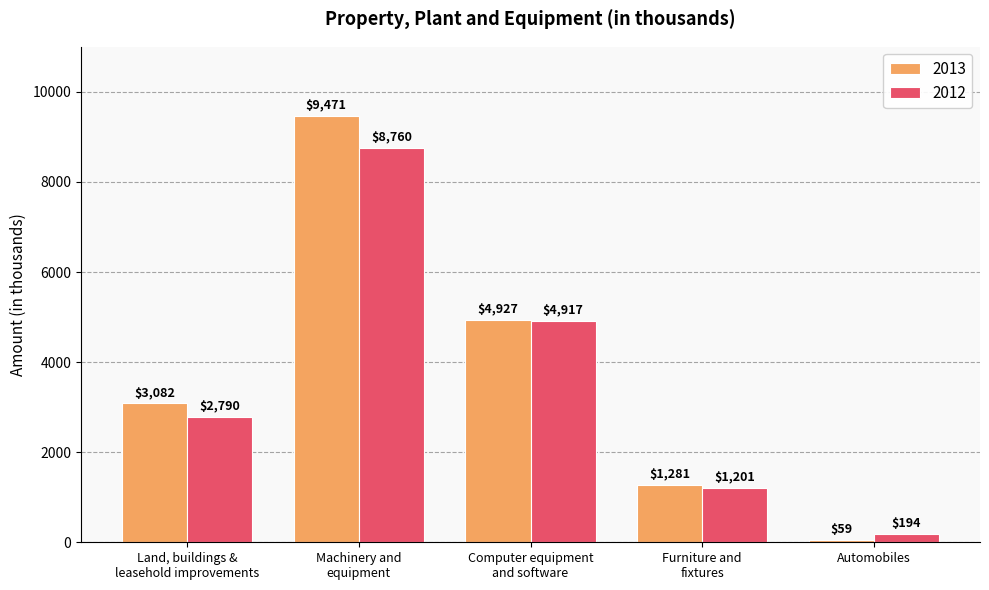

At which category is the sum across all series the highest?

Machinery and
equipment